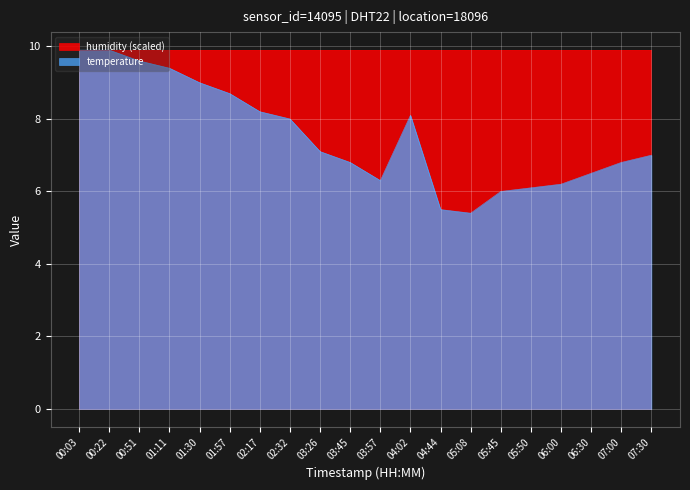

List the labels in order of value, largest first.

00:03, 00:22, 00:51, 01:11, 01:30, 01:57, 02:17, 04:02, 02:32, 03:26, 07:30, 03:45, 07:00, 06:30, 03:57, 06:00, 05:50, 05:45, 04:44, 05:08